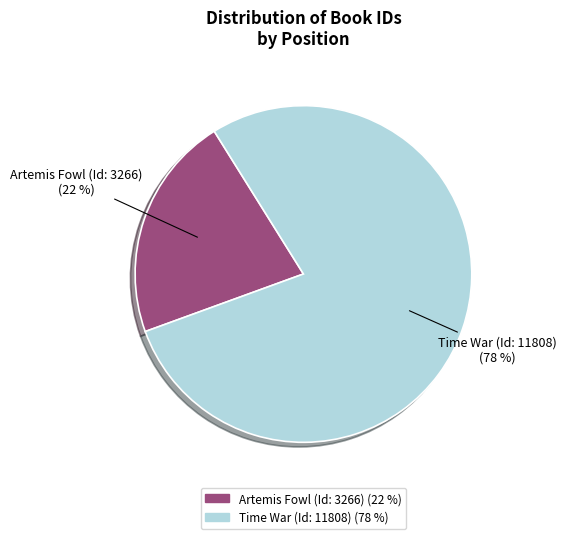

Combined, do Artemis Fowl (Id: 3266) and Time War (Id: 11808) account for over 50%?

Yes